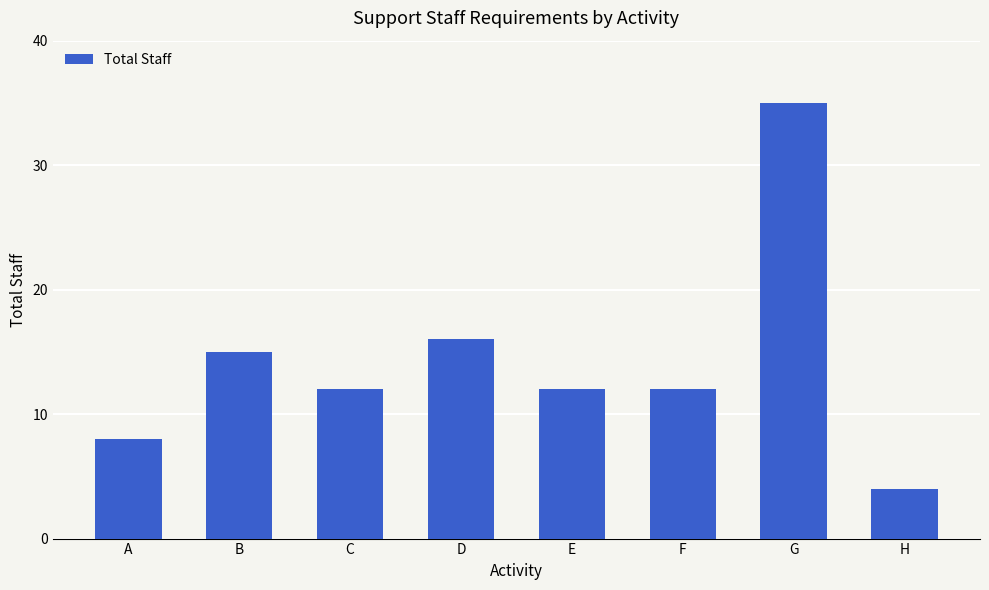

How many series are shown in this chart?

1